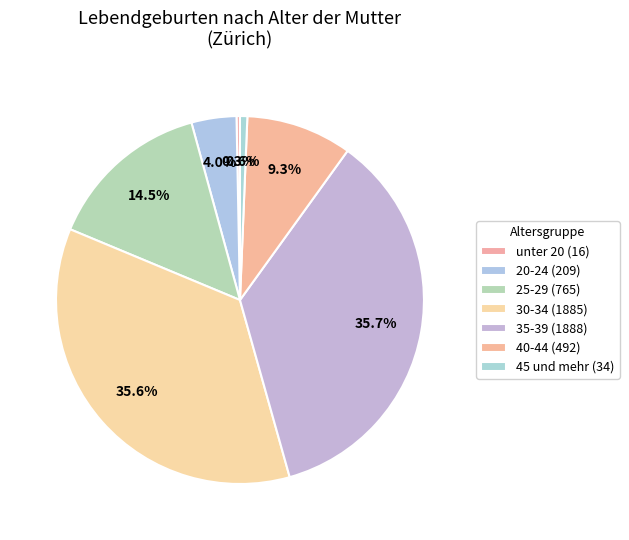

What is the change in value from unter 20 to 35-39?

+1872